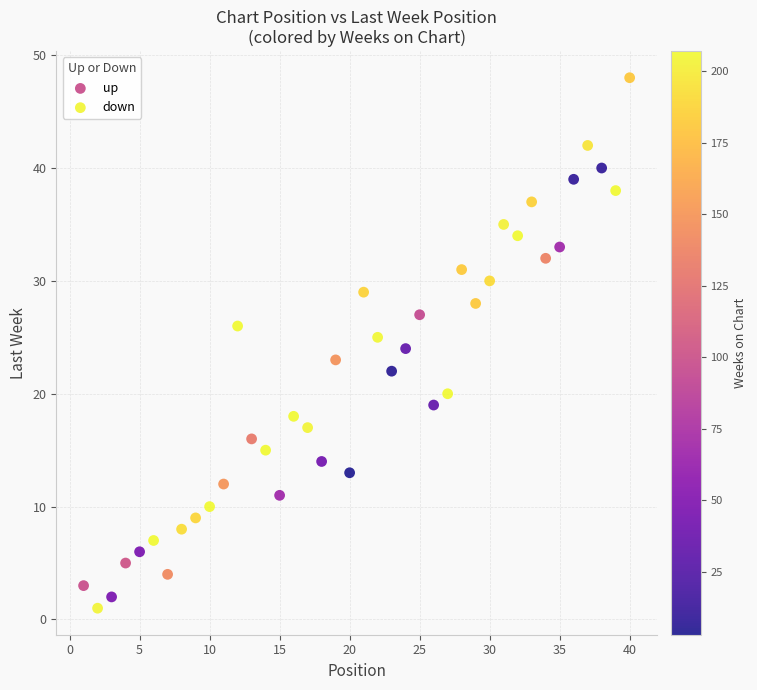

Which series reaches the maximum Y coordinate?

up